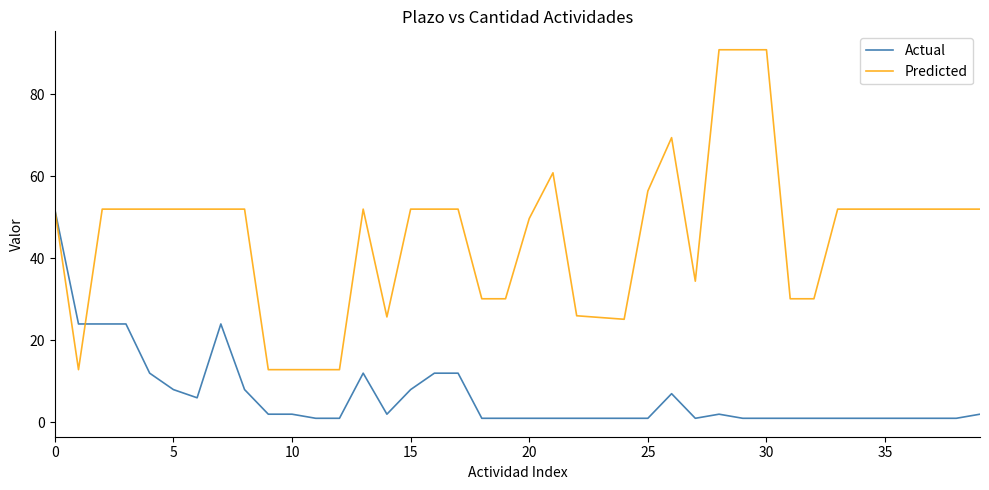

True or false: Predicted and Actual cross at least once.

True